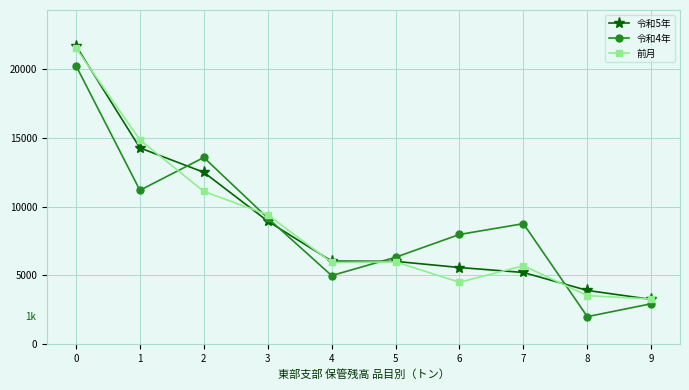

At which label does 令和5年 reach its minimum?

9